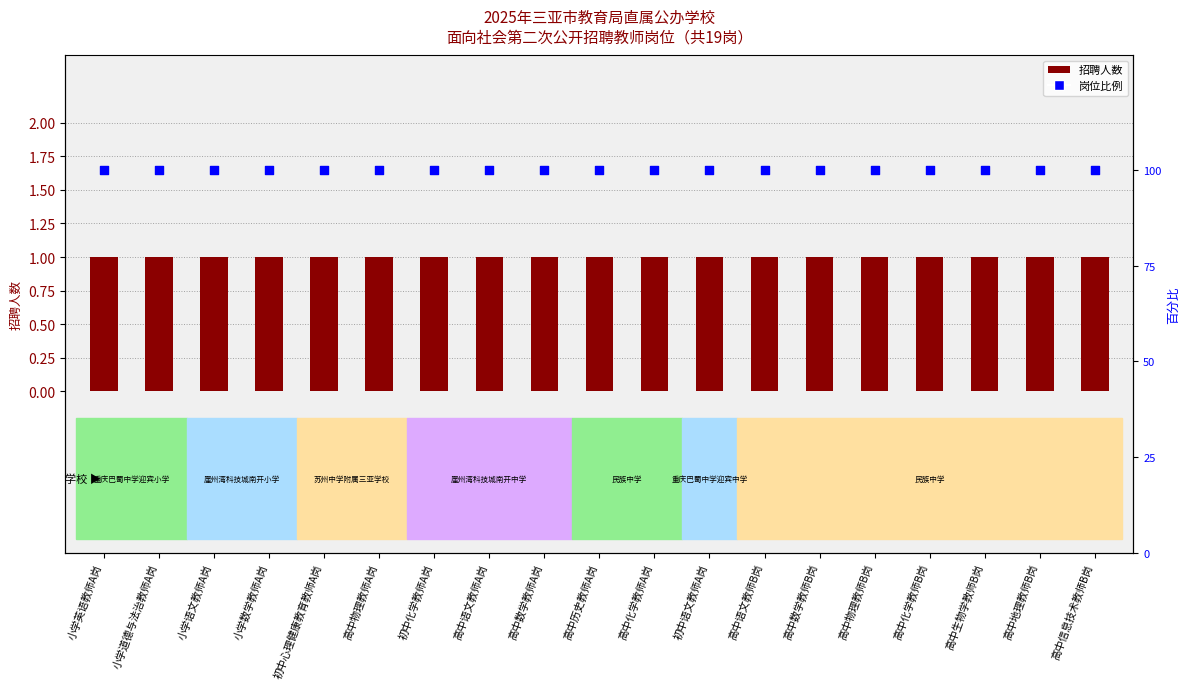

Which series has the widest spread of Y values?

招聘人数